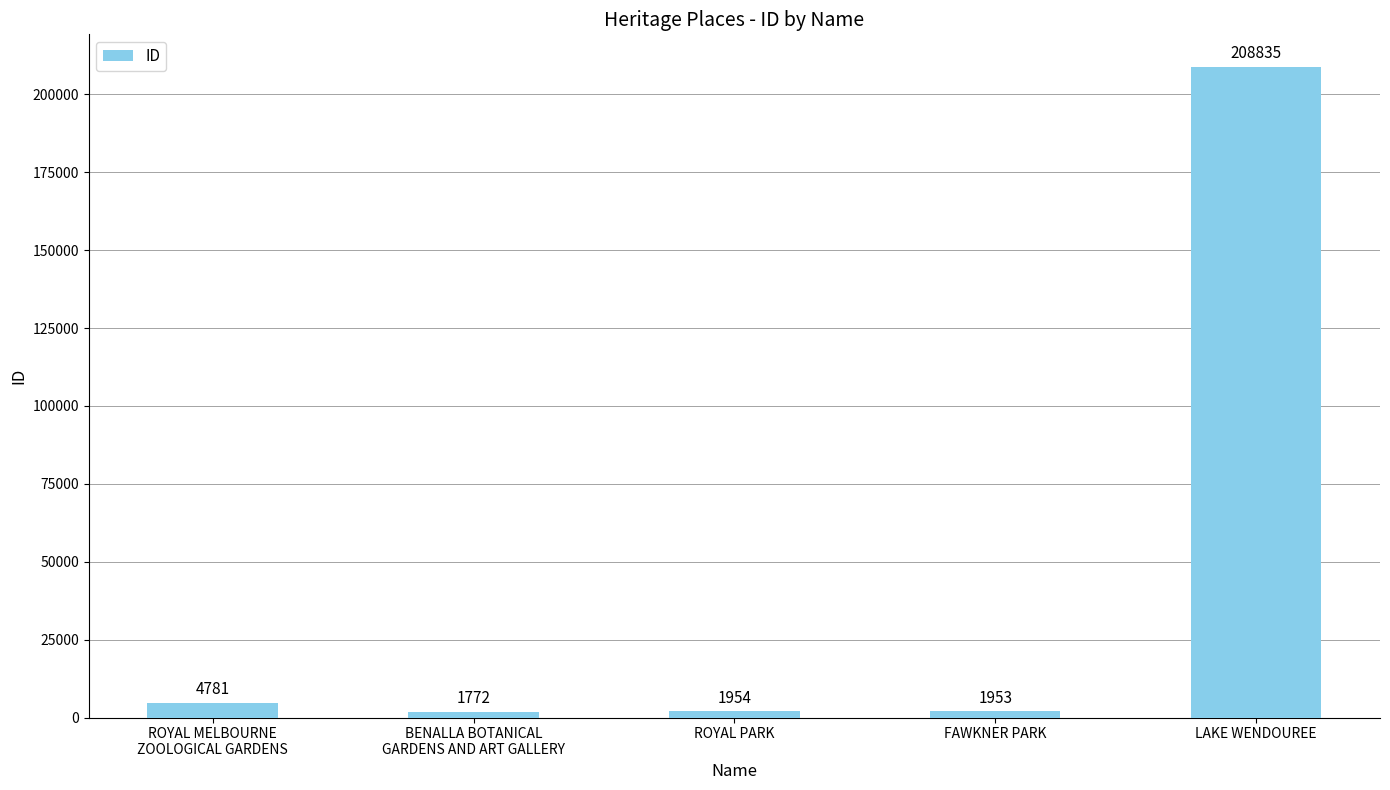

Approximately how many times larger is the value at FAWKNER PARK compared to ROYAL MELBOURNE
ZOOLOGICAL GARDENS?

0.4